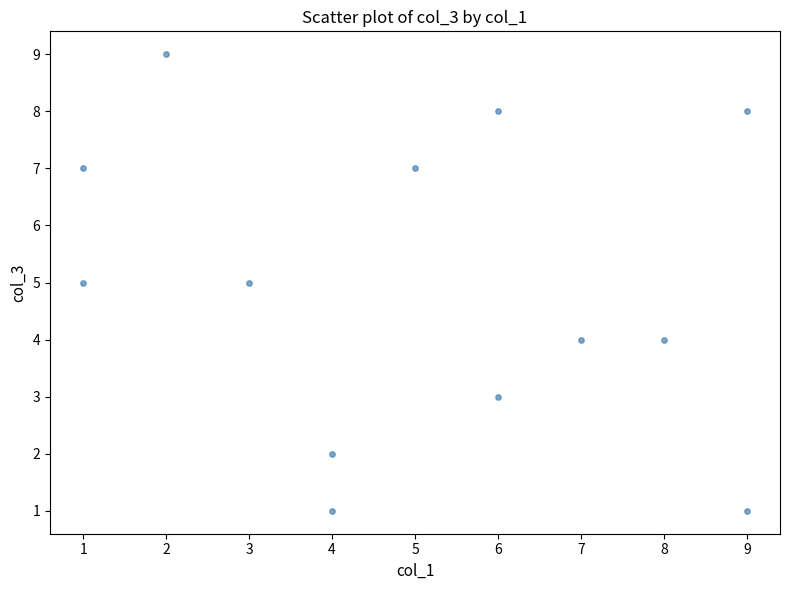

What is the range of X values (max minus min)?

8